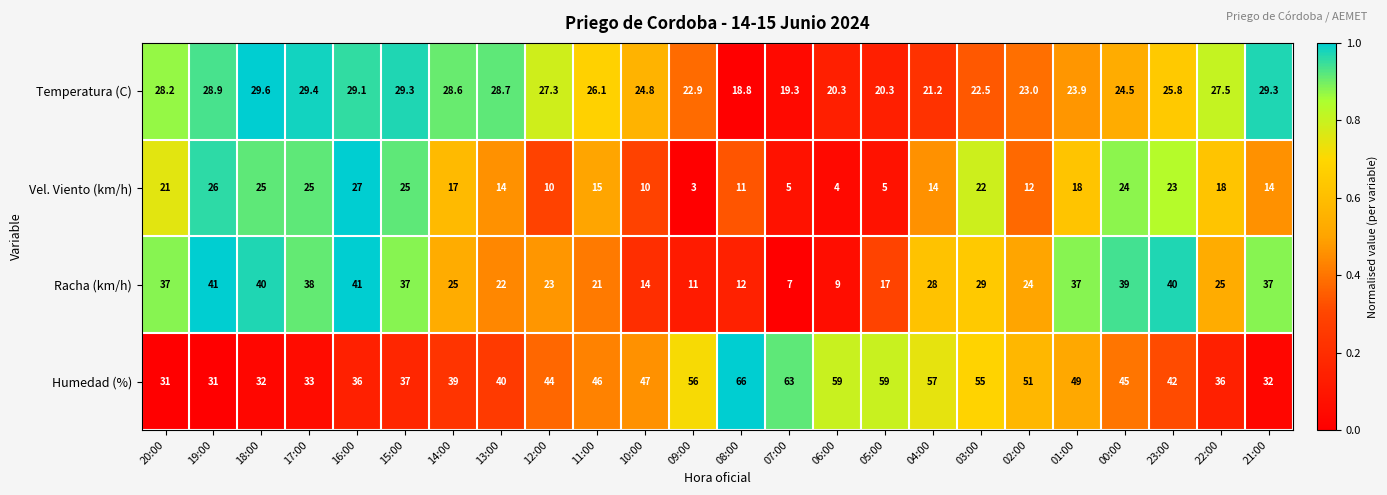

True or false: Humedad (%) has a value of 59.2 at 17:00.

False